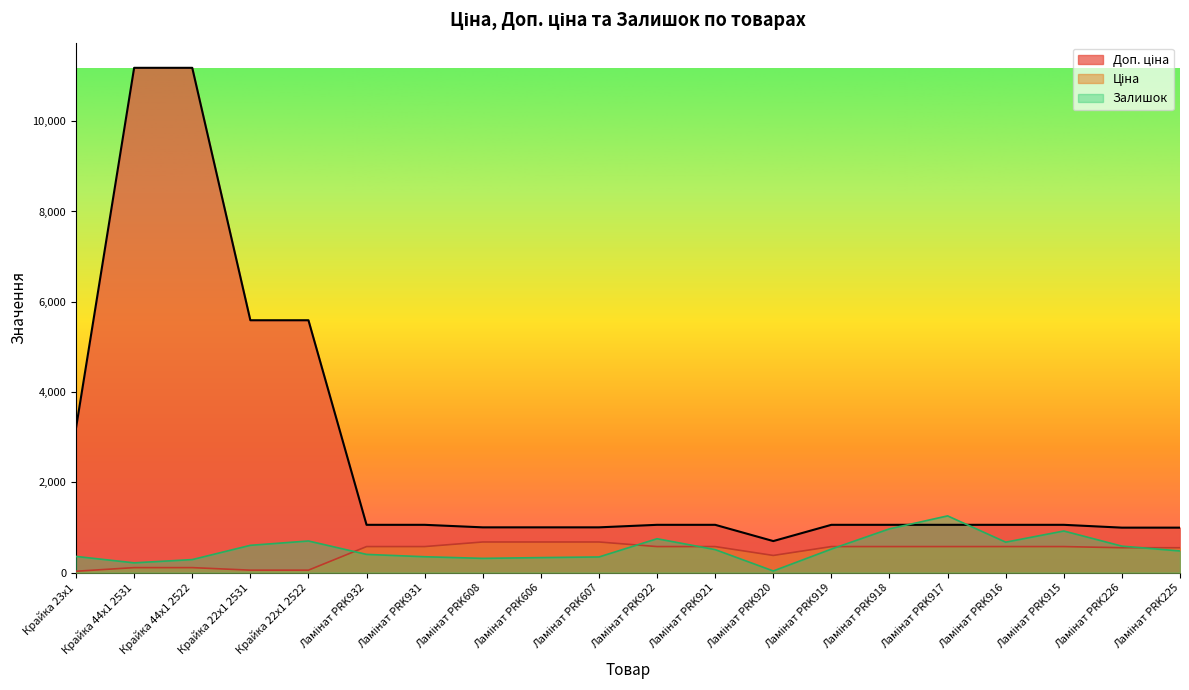

Reading right to left, what are all the values shown in this chart?

Ціна: 552.7	552.7	578.1	578.1	578.1	578.1	578.1	381.6	578.1	578.1	679.8	679.8	679.8	578.1	578.1	55.9	55.9	111.8	111.8	32.0
Доп. ціна: 997.5	997.5	1060.0	1060.0	1060.0	1060.0	1060.0	700.0	1060.0	1060.0	1004.1	1004.1	1004.1	1060.0	1060.0	5591.0	5591.0	11182.0	11182.0	3205.0
Залишок: 481.0	588.0	923.0	676.0	1258.0	971.0	523.0	38.0	511.0	752.0	348.0	334.0	317.0	353.0	405.0	702.0	606.0	290.0	218.0	360.0